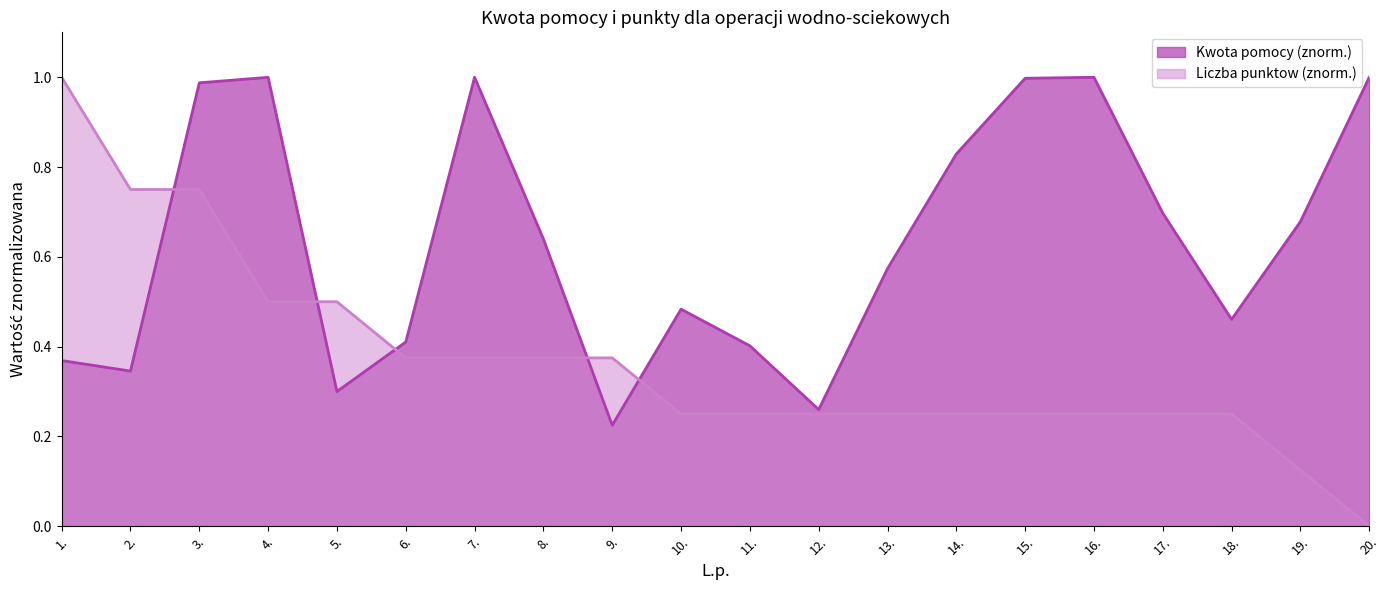

Between 10. and 11., which series saw the biggest shift?

Kwota pomocy (znorm.)